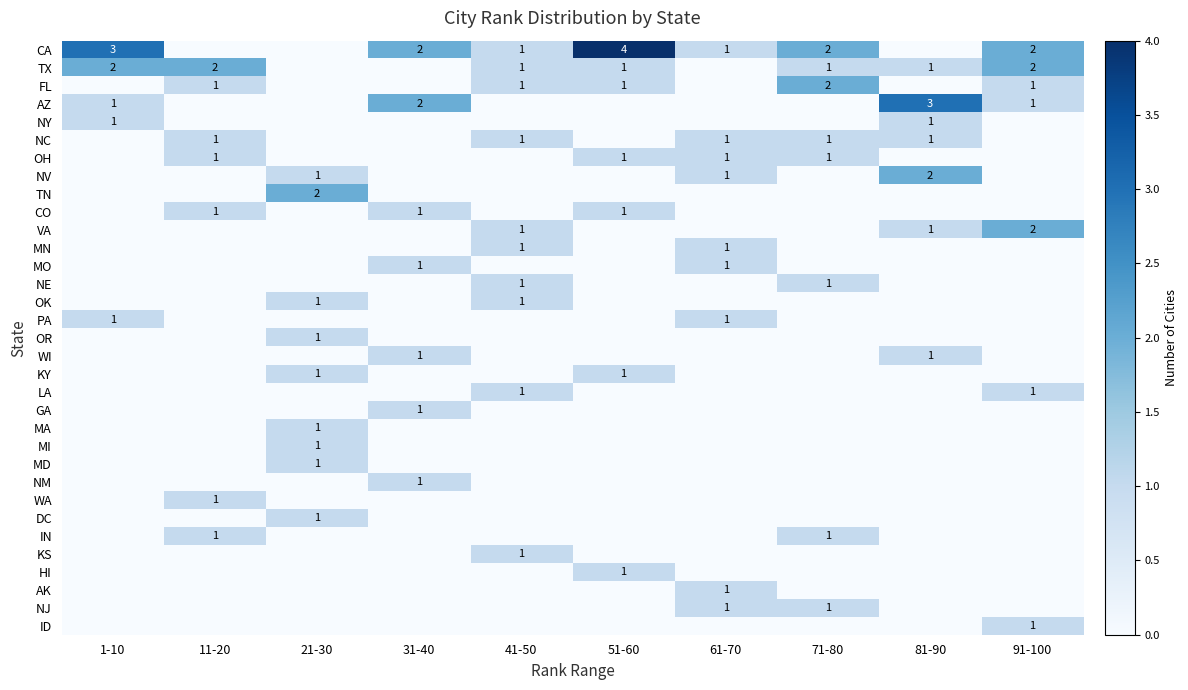

Which label corresponds to the largest value in the chart?

51-60